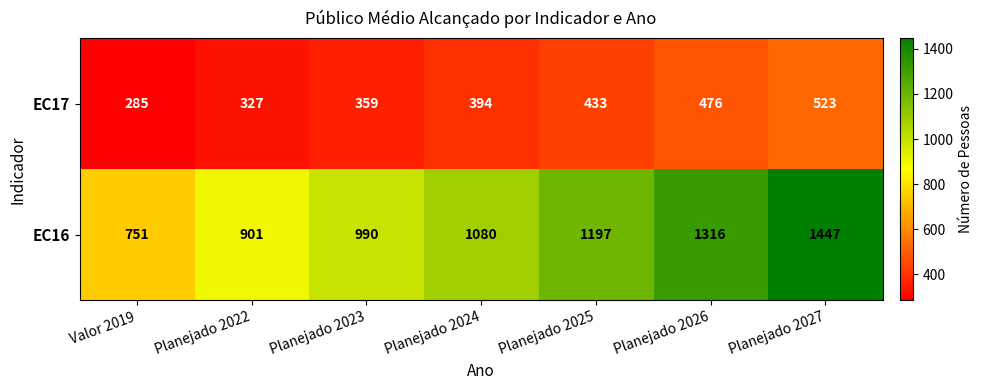

How many categories are shown in the chart?

7